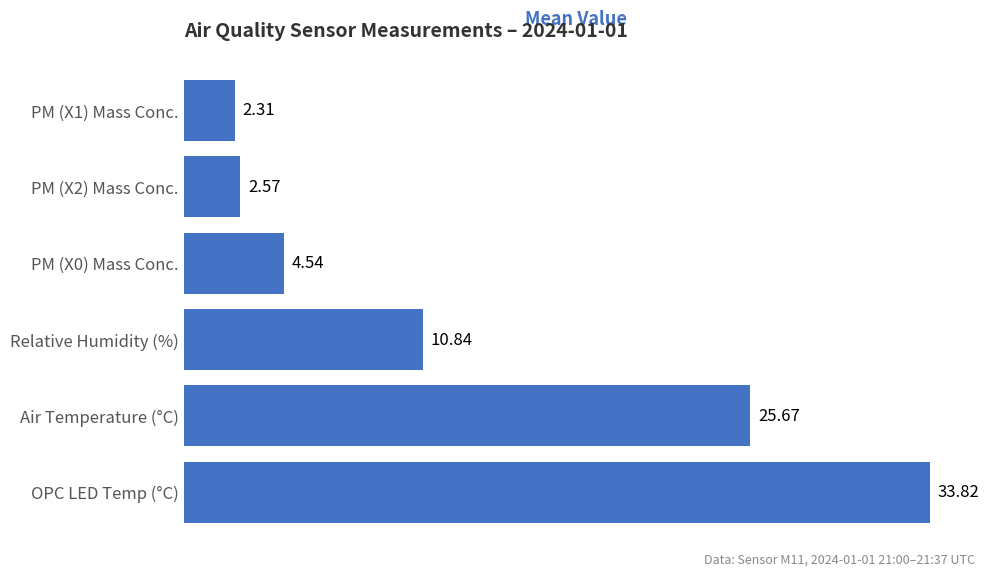

At which label is the value closest to 18?

Relative Humidity (%)